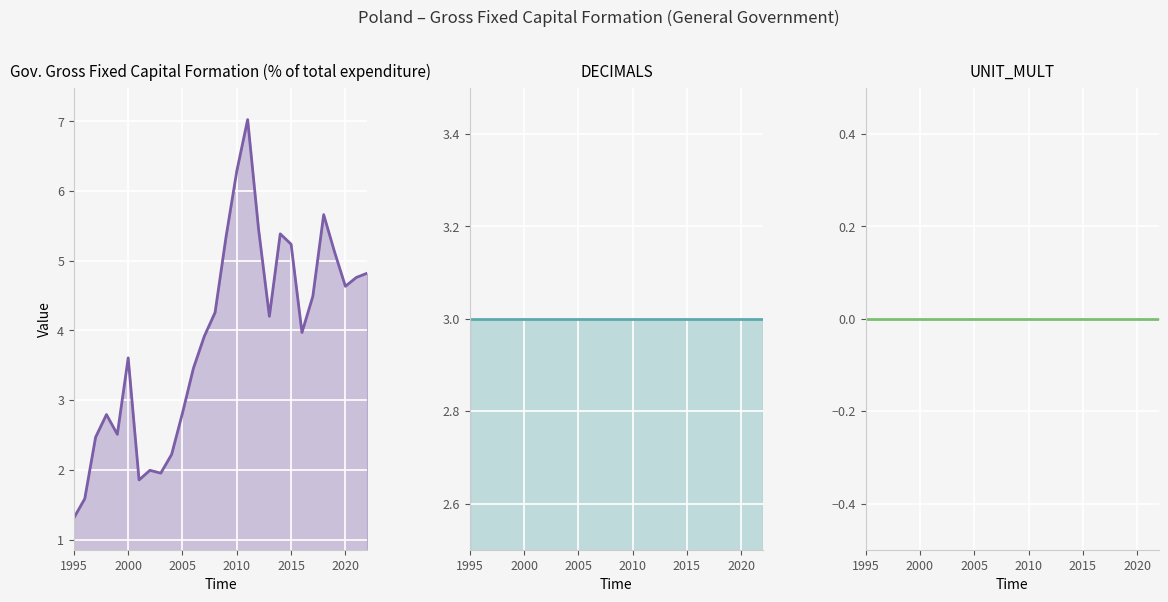

What value does the OBS_VALUE series have at 1999?

2.5